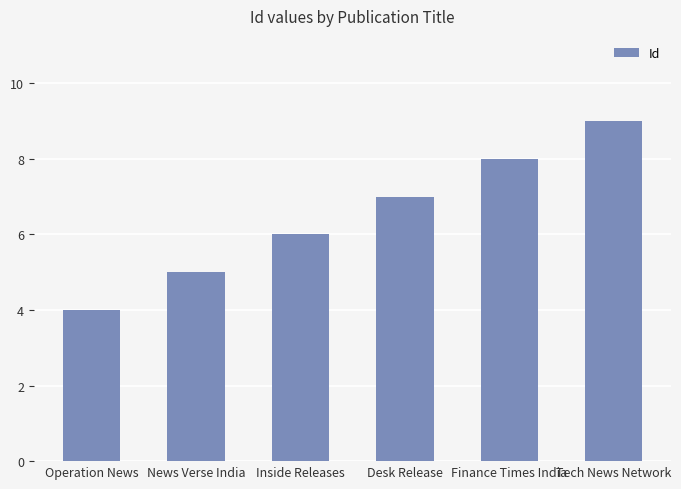

How many bars are there in total?

6